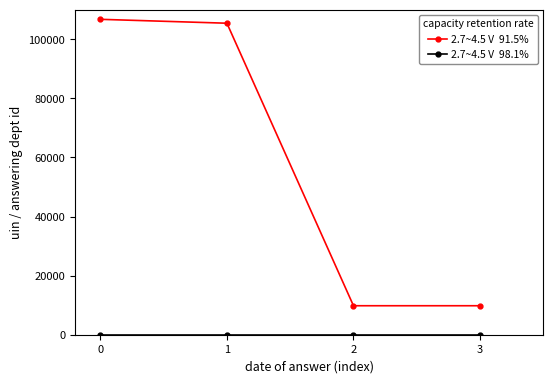

What is the greatest value displayed?

106733